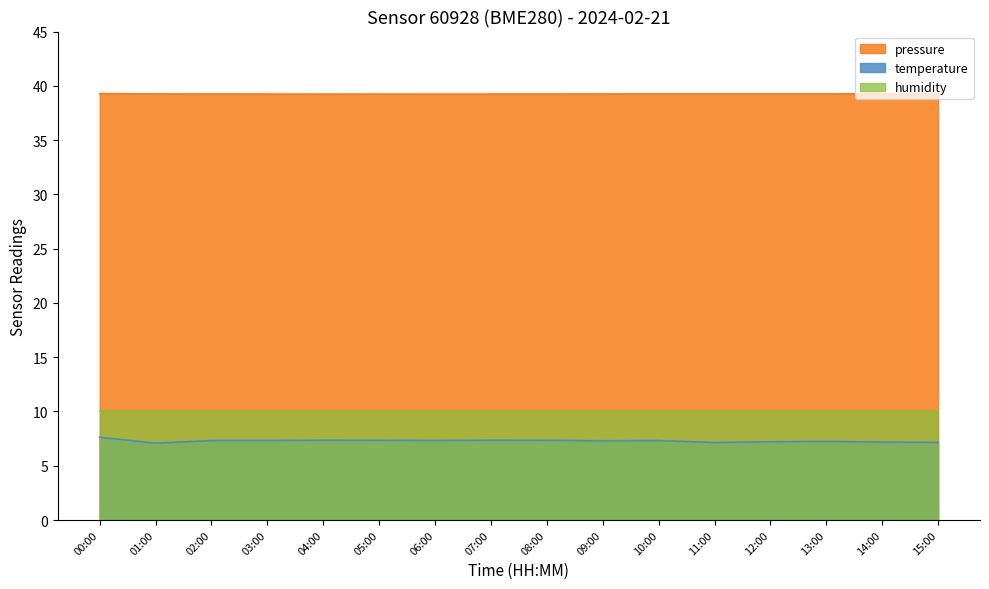

At how many categories does at least one series exceed 21?

16